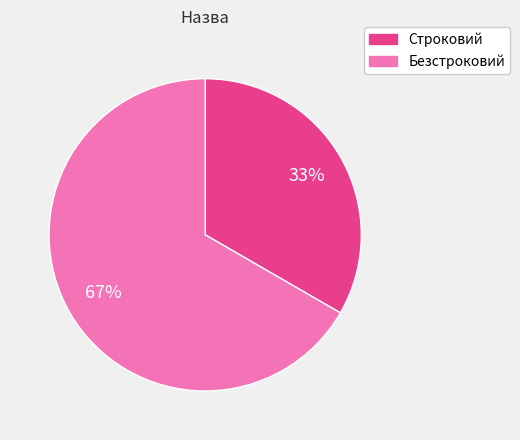

To the nearest percent, what is the combined percentage of Строковий and Безстроковий?

100%